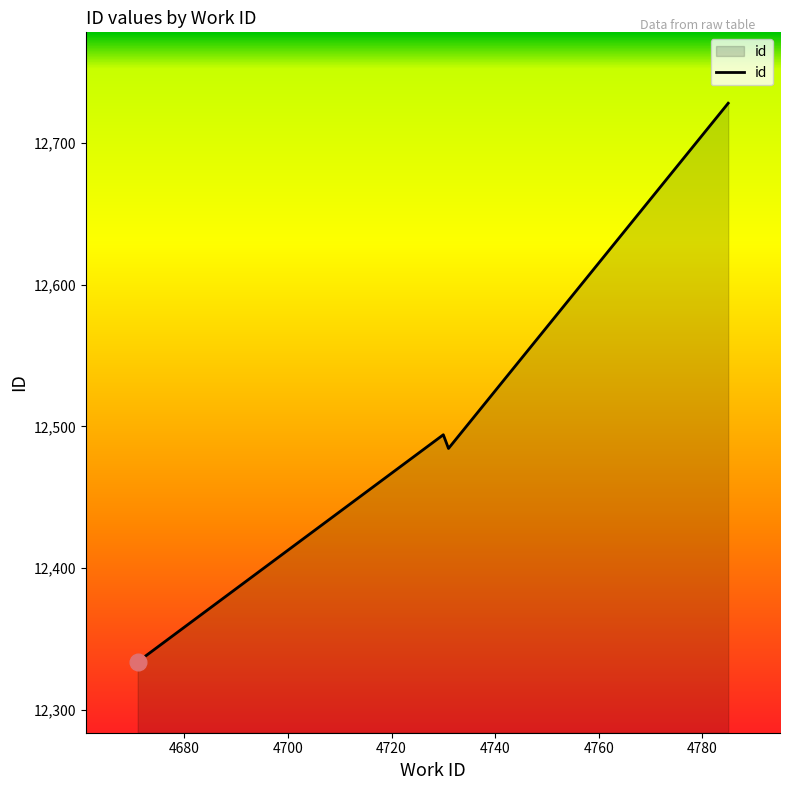

How many lines are shown in the chart?

1